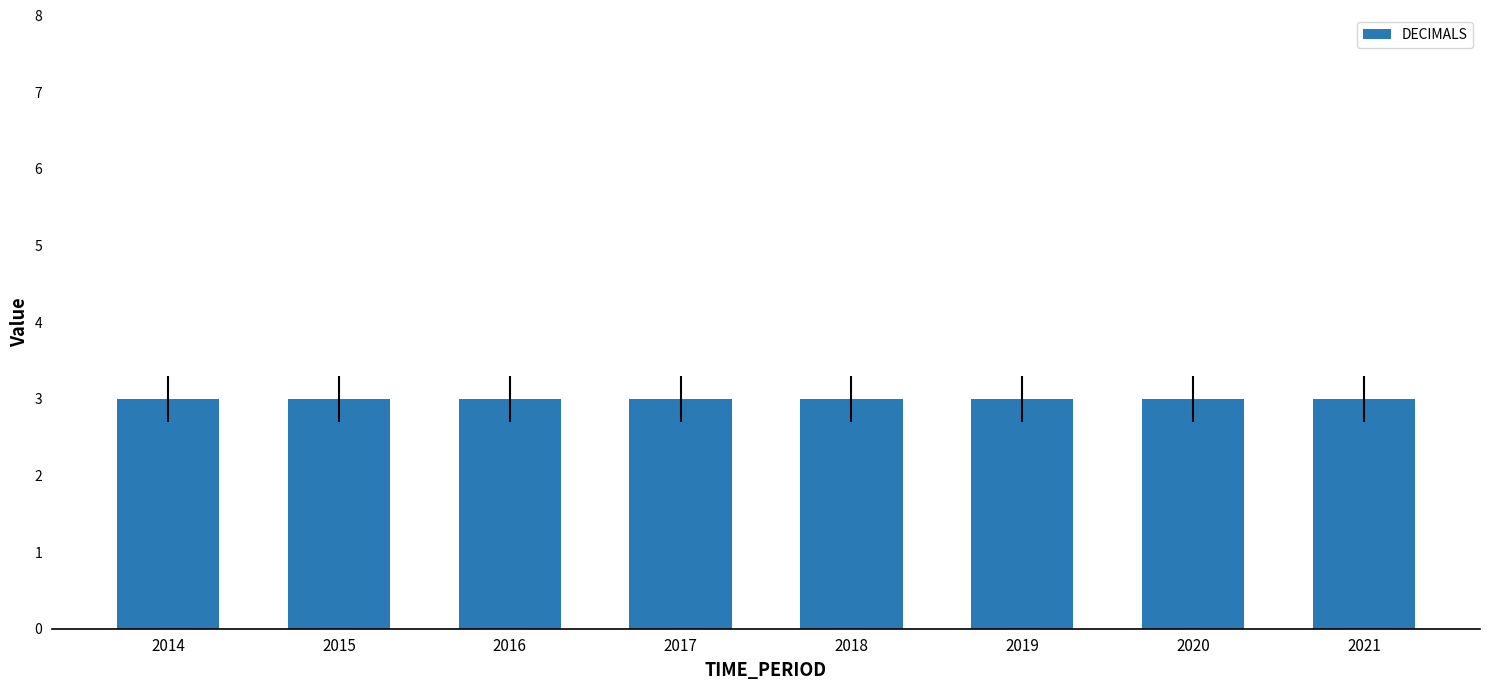

What is the average value of the DECIMALS series?

3